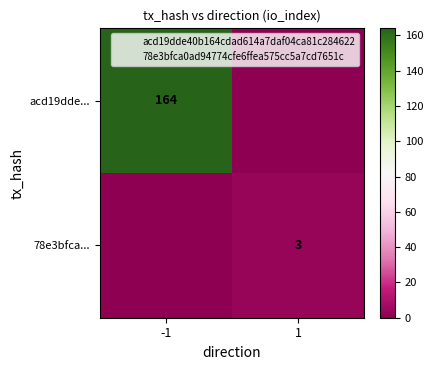

The value of acd19dde... at -1 is 98. True or false?

False